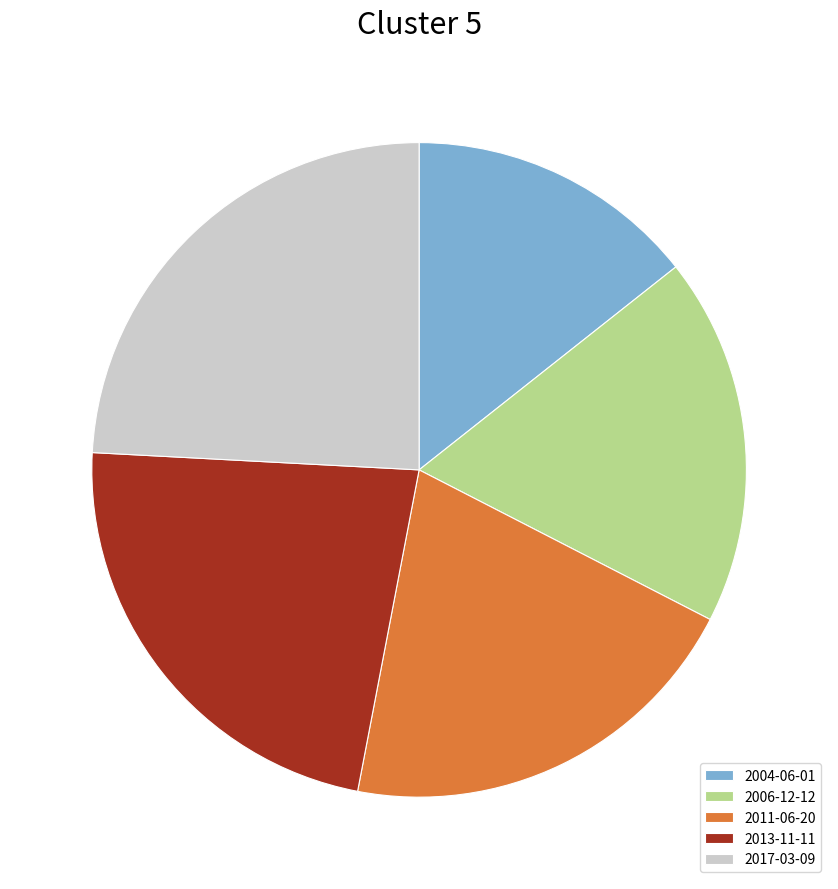

Which slice is the smallest?

2004-06-01